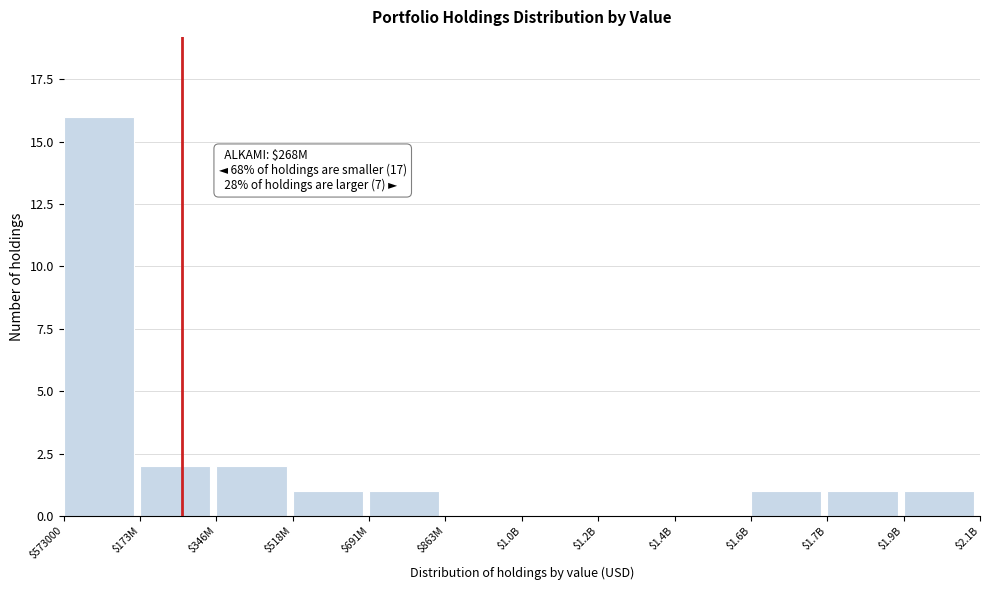

What is the maximum value shown in the chart?

16